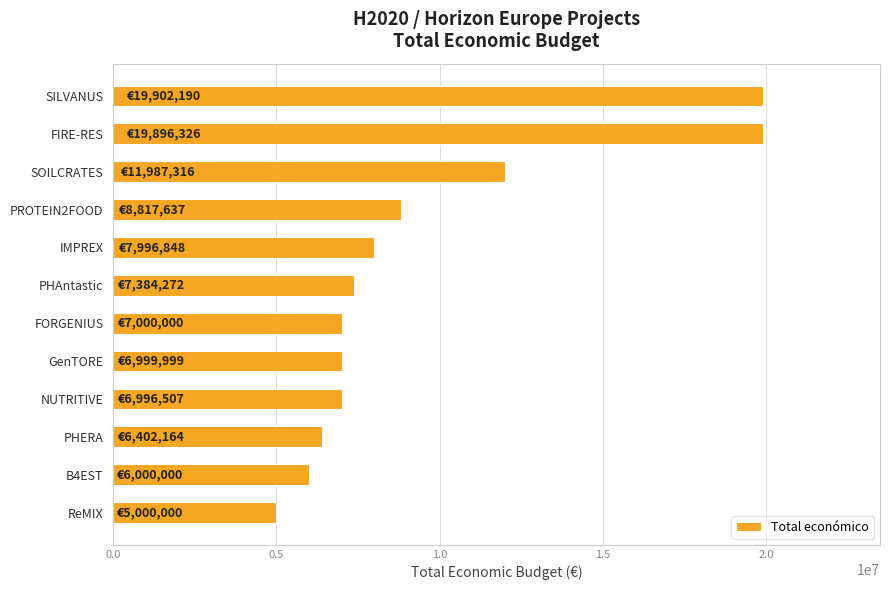

What is the average value?

9531938